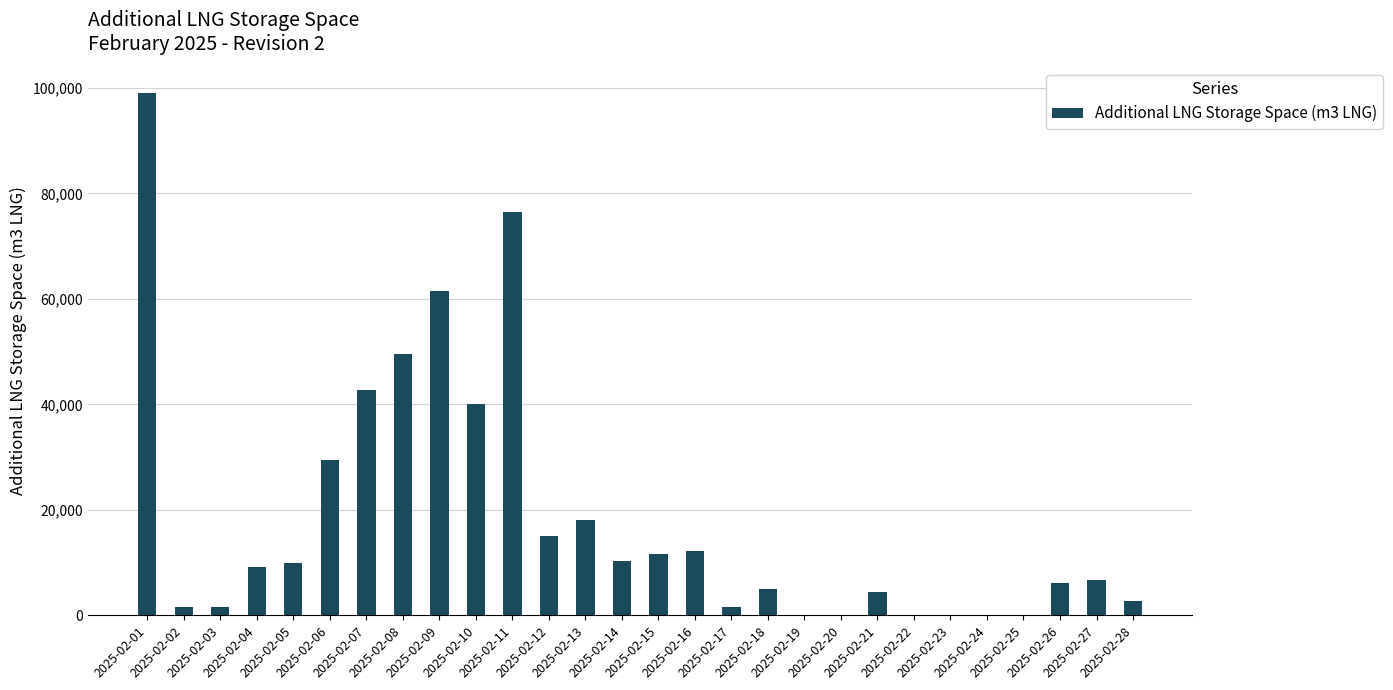

What is the maximum value shown in the chart?

99019